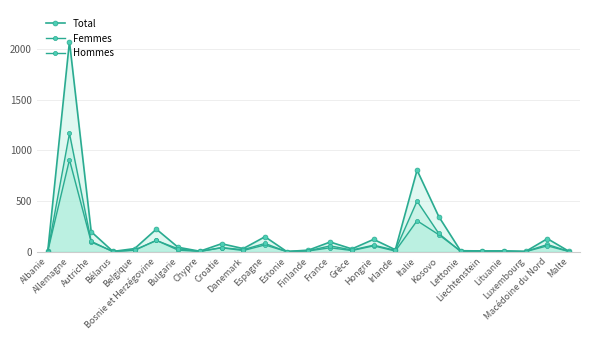

Does the chart display data point markers on the line(s)?

Yes